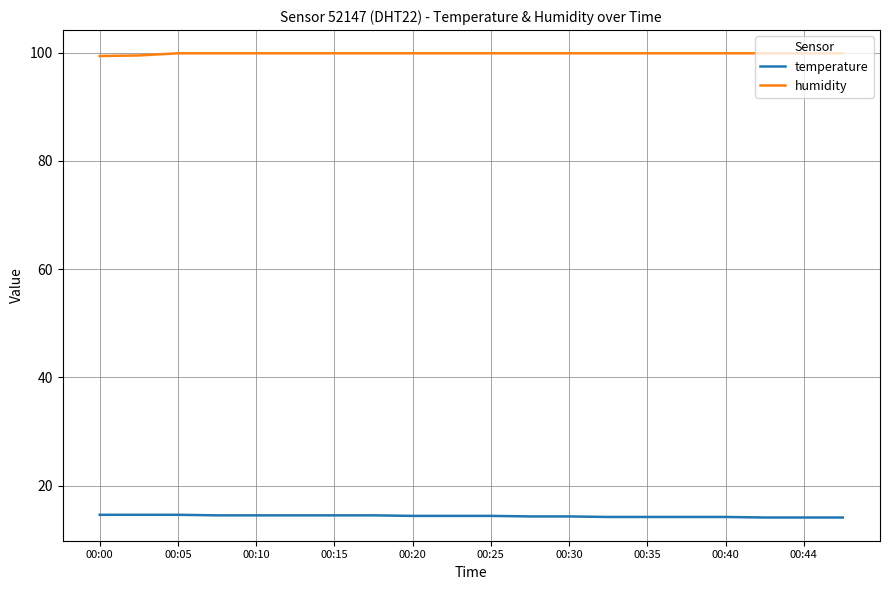

Which series has the largest total across all categories?

humidity